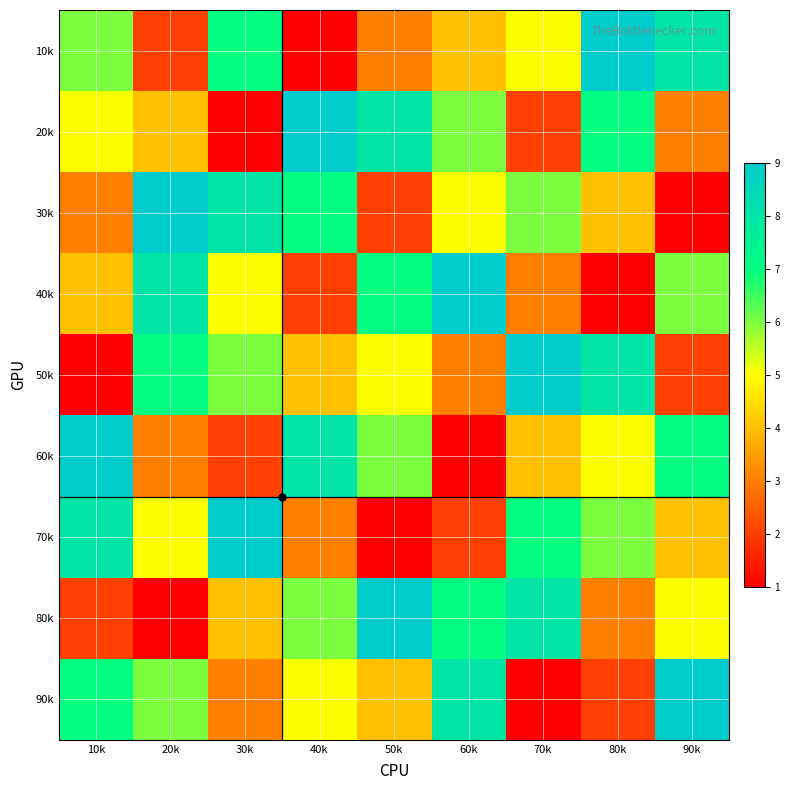

Reading right to left, transcribe all the data shown in this chart.

10k: 90k=8	80k=9	70k=5	60k=4	50k=3	40k=1	30k=7	20k=2	10k=6
20k: 90k=3	80k=7	70k=2	60k=6	50k=8	40k=9	30k=1	20k=4	10k=5
30k: 90k=1	80k=4	70k=6	60k=5	50k=2	40k=7	30k=8	20k=9	10k=3
40k: 90k=6	80k=1	70k=3	60k=9	50k=7	40k=2	30k=5	20k=8	10k=4
50k: 90k=2	80k=8	70k=9	60k=3	50k=5	40k=4	30k=6	20k=7	10k=1
60k: 90k=7	80k=5	70k=4	60k=1	50k=6	40k=8	30k=2	20k=3	10k=9
70k: 90k=4	80k=6	70k=7	60k=2	50k=1	40k=3	30k=9	20k=5	10k=8
80k: 90k=5	80k=3	70k=8	60k=7	50k=9	40k=6	30k=4	20k=1	10k=2
90k: 90k=9	80k=2	70k=1	60k=8	50k=4	40k=5	30k=3	20k=6	10k=7